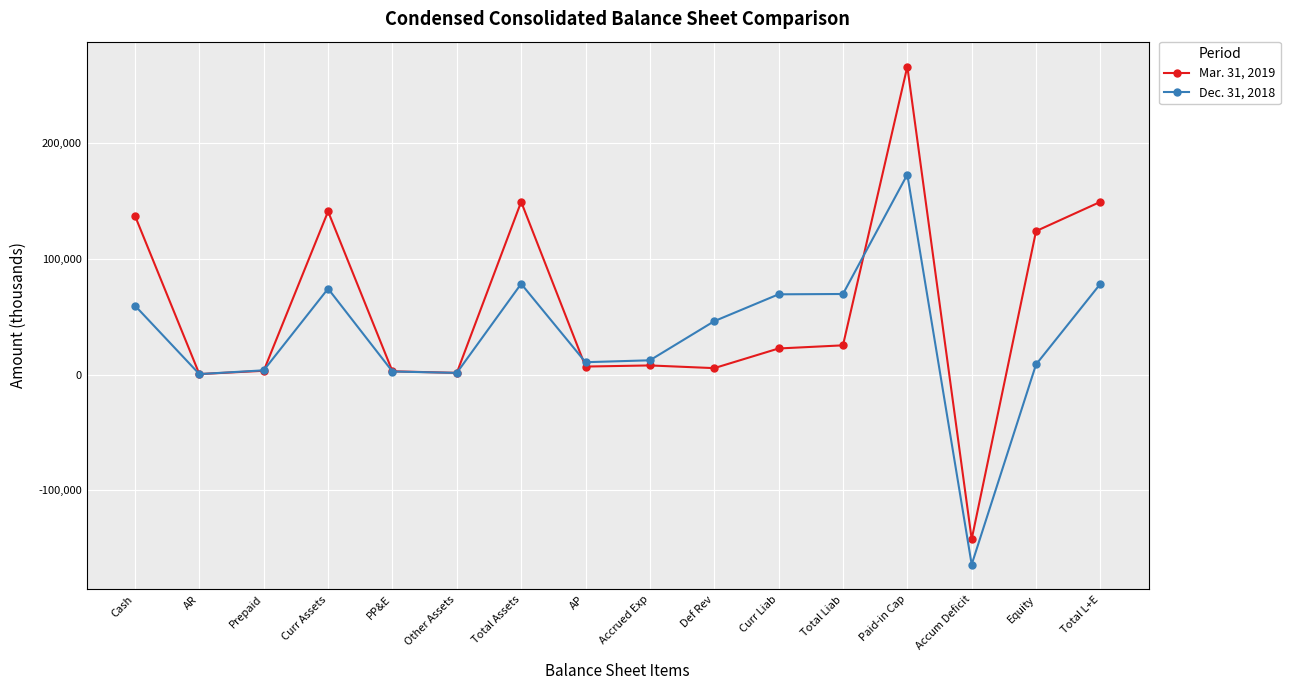

What is the approximate value of Mar. 31, 2019 at AP?

6965